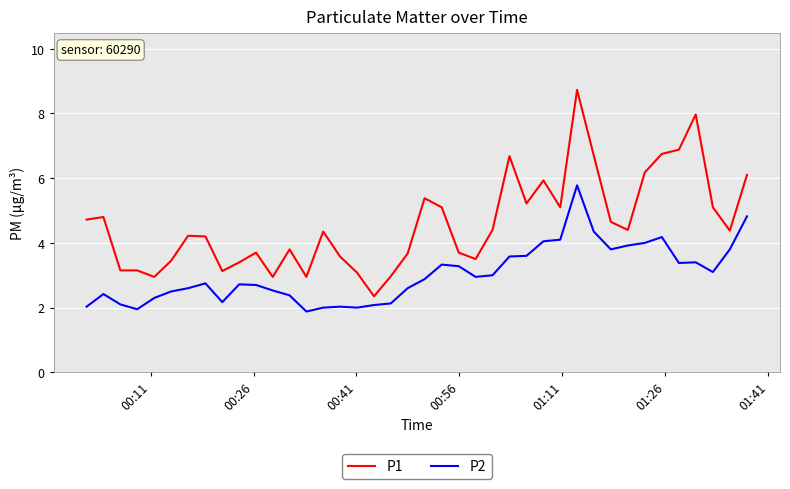

List the series in order of their overall mean, lowest first.

P2, P1